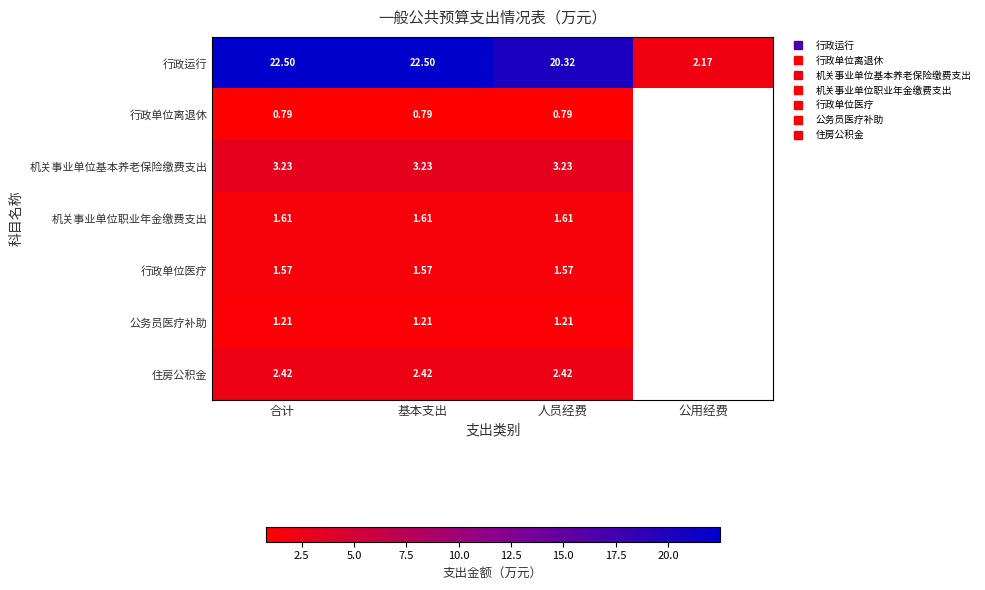

Which category has the lowest value in the 住房公积金 series?

合计